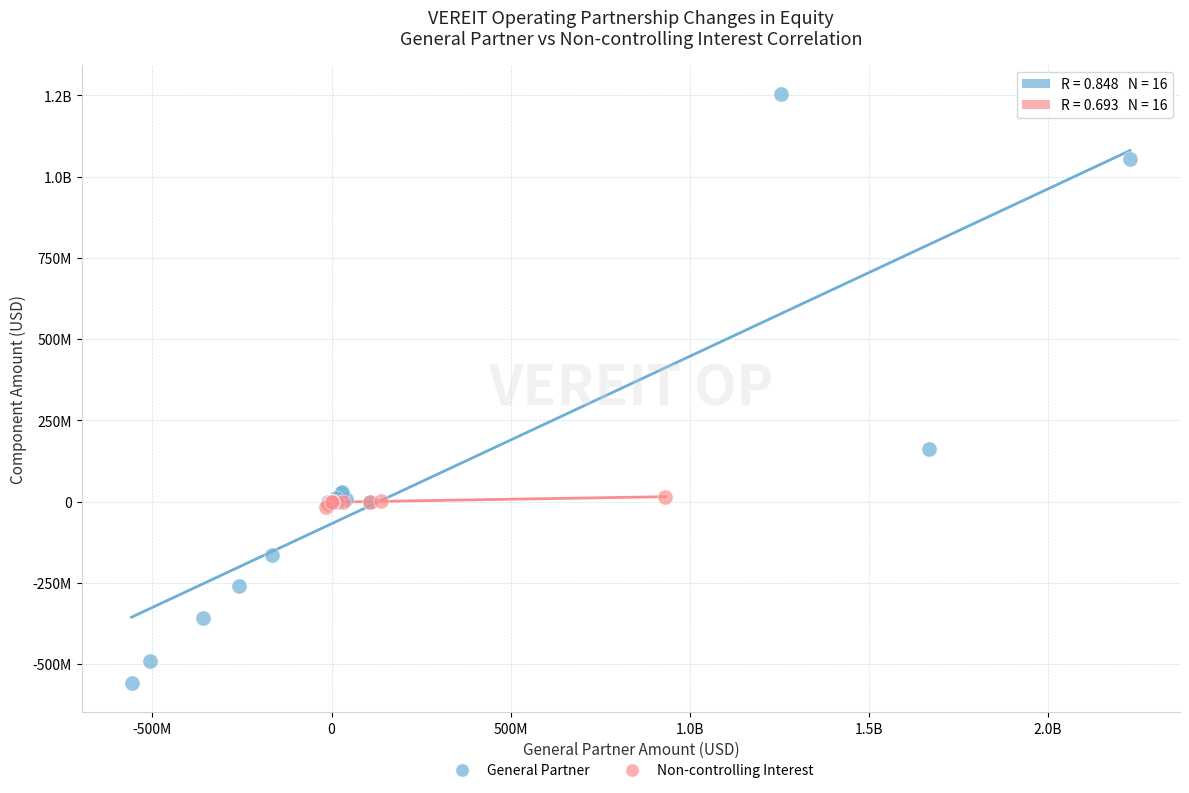

What are all the series names shown in the legend?

General Partner, Non-controlling Interest